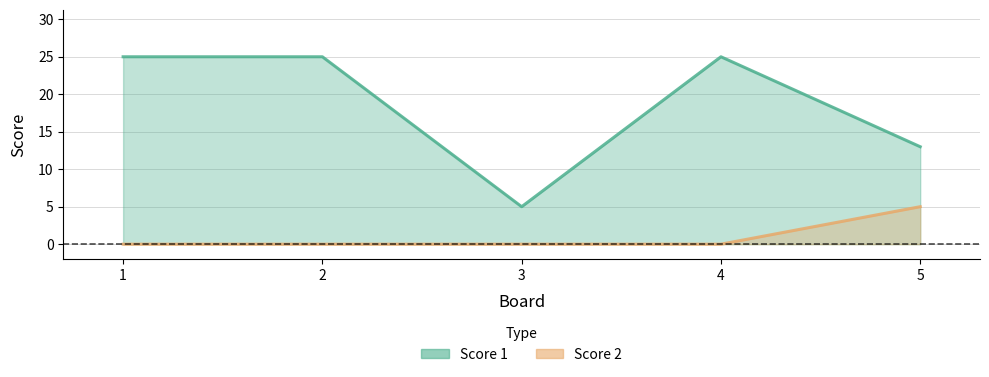

At how many categories does at least one series exceed 21?

3